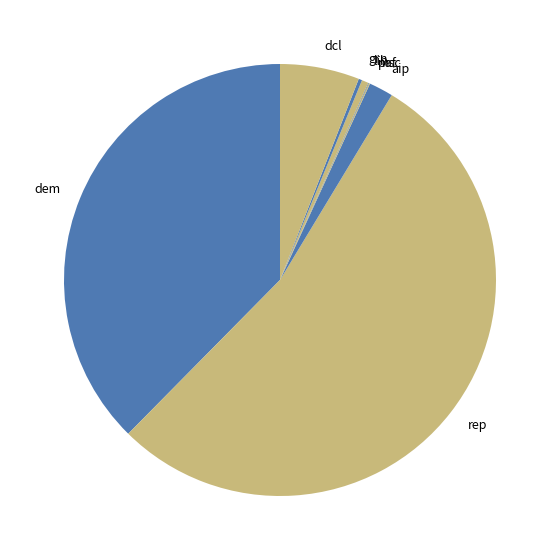

Does aip account for over 50% of the chart?

No